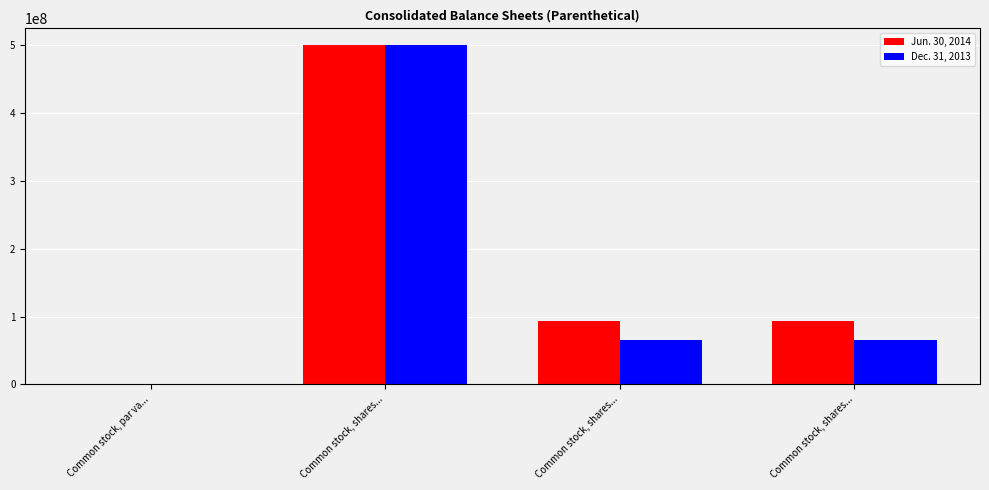

Which category has the highest value in the Dec. 31, 2013 series?

Common stock, shares...